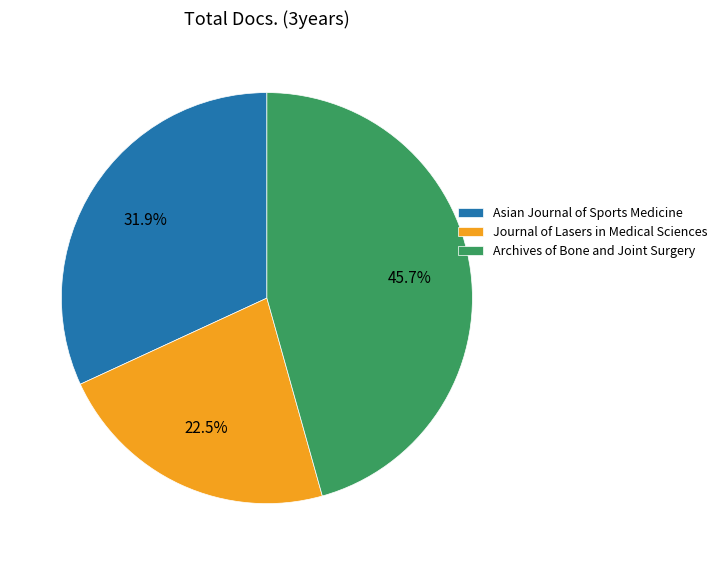

Rank the categories by value from lowest to highest.

Journal of Lasers in Medical Sciences, Asian Journal of Sports Medicine, Archives of Bone and Joint Surgery